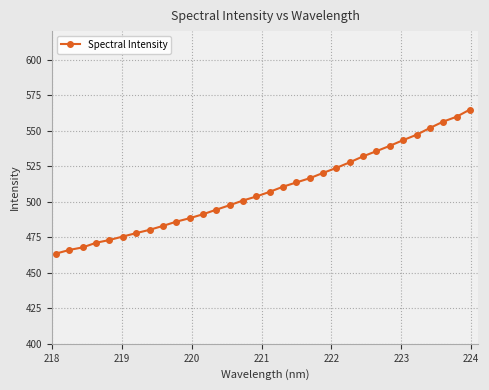

What is the sum of all values?

16268.6